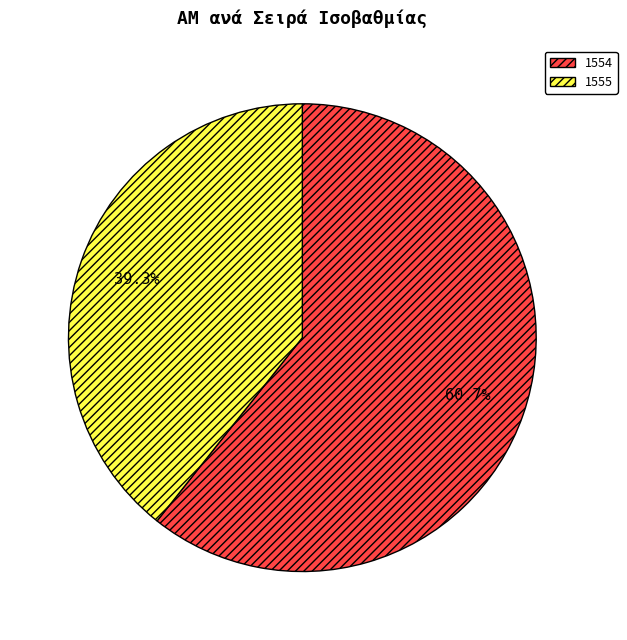

Which has a higher value, 1554 or 1555?

1554